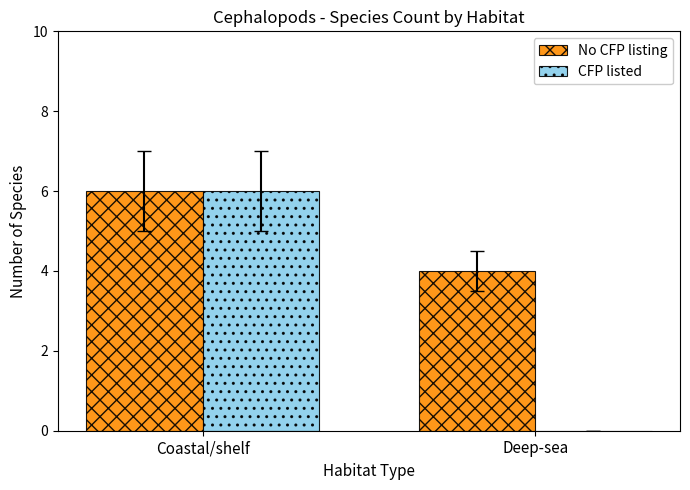

Are the bars grouped side by side (vs. stacked)?

Yes